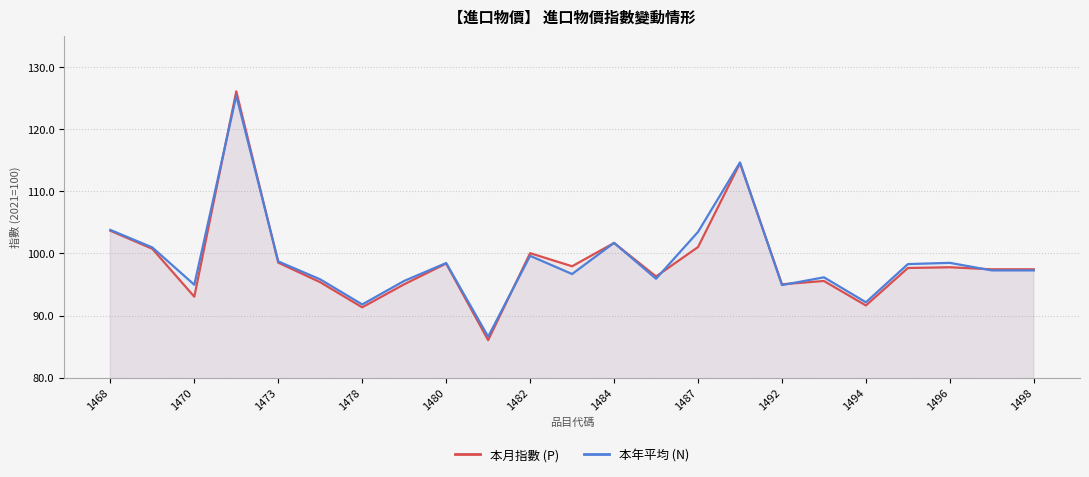

At how many categories does at least one series exceed 113?

2